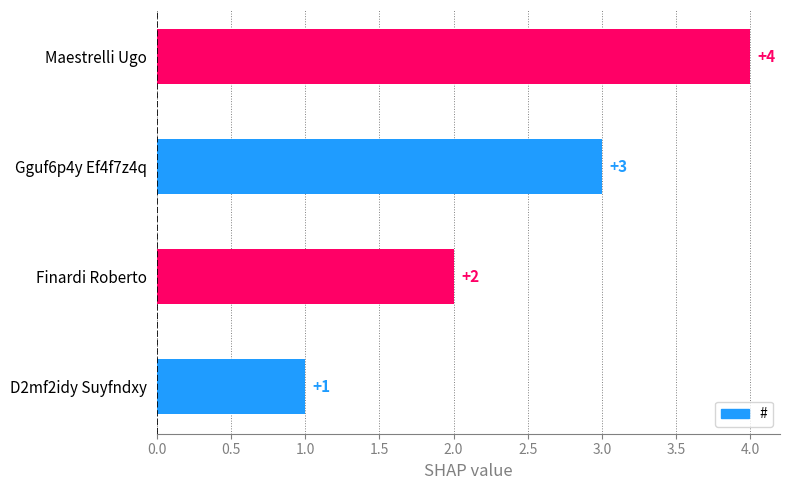

The chart shows a value of 4 at Maestrelli Ugo. True or false?

True